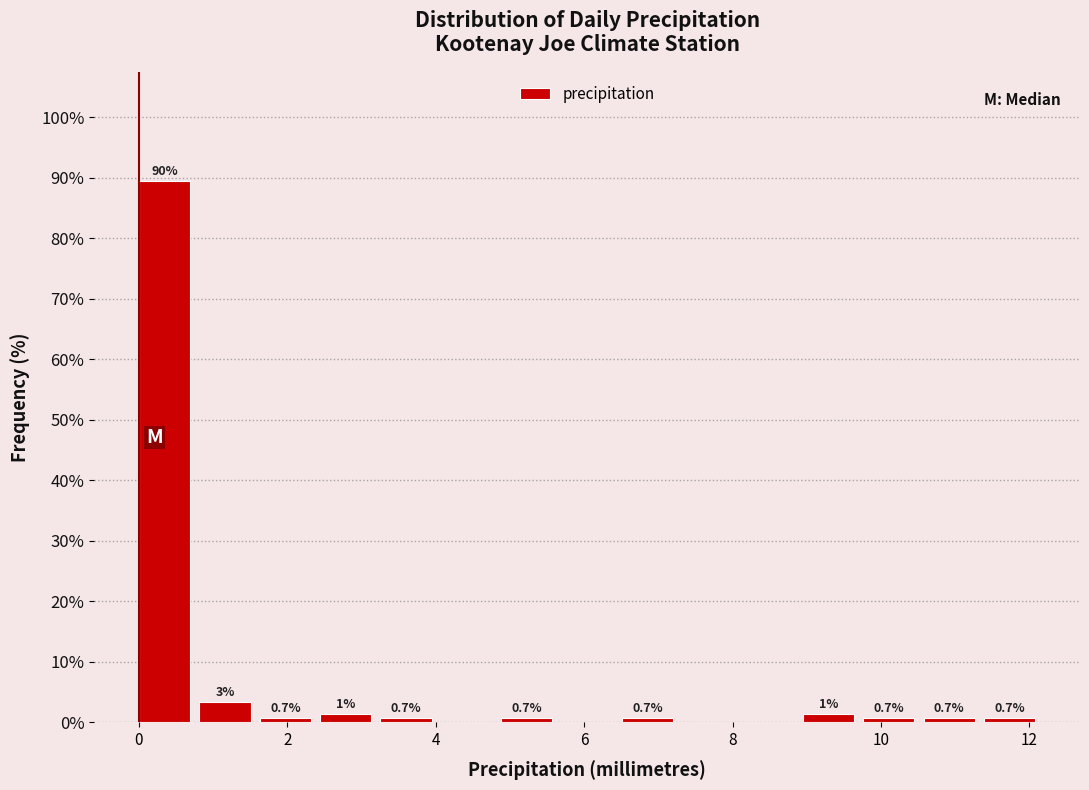

Over which range of the x-axis is the bar tallest?

0.0 to 0.8